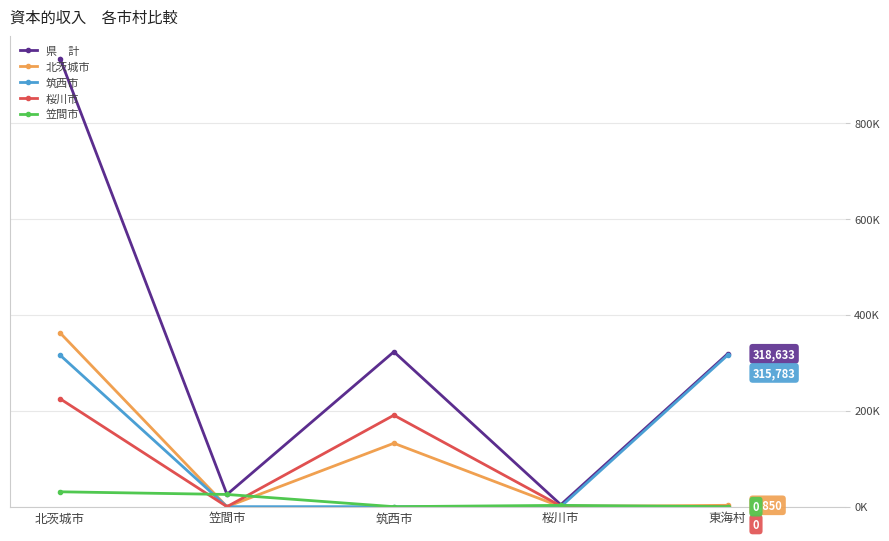

Does the chart have visible grid lines?

Yes